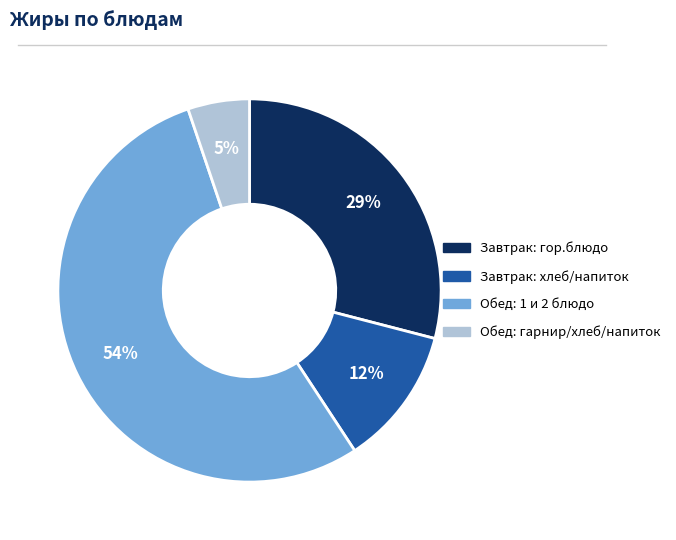

Is there any slice that represents more than half of the pie?

Yes